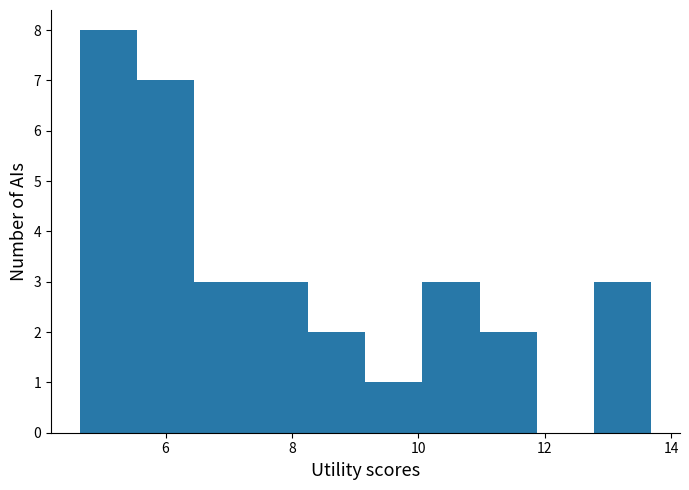

Reading left to right, transcribe this chart: for each bar, give the range it covers on the x-axis and its height. Neither the bar edges nor the heights are printed on the chart, so give them approximately, as read against the axes.

4.6 to 5.6: 8
5.6 to 6.4: 7
6.4 to 7.4: 3
7.4 to 8.2: 3
8.2 to 9.2: 2
9.2 to 10.0: 1
10.0 to 11.0: 3
11.0 to 11.8: 2
11.8 to 12.8: 0
12.8 to 13.6: 3